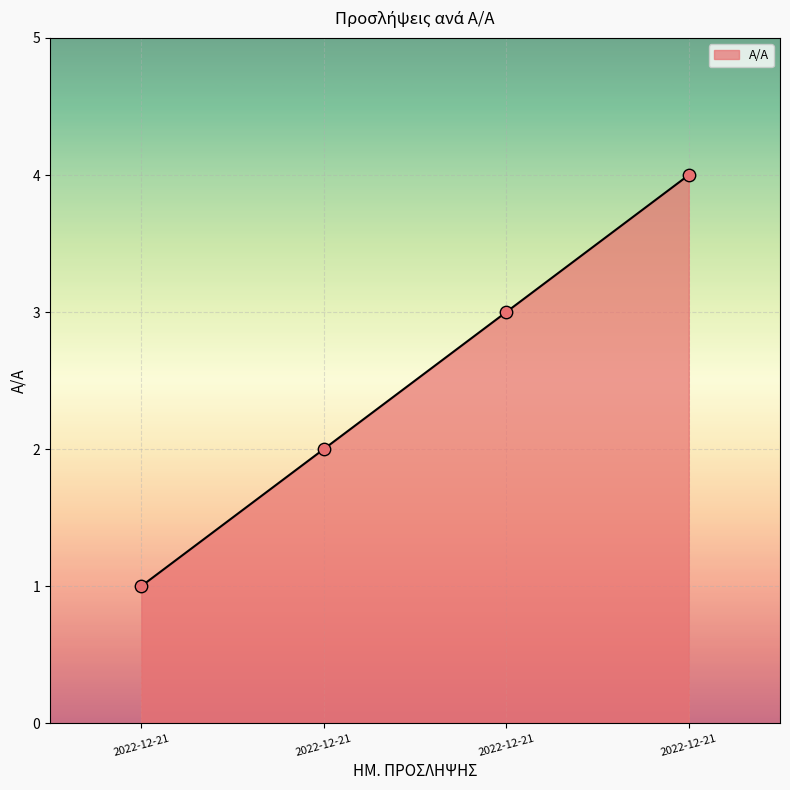

Count the number of data series in this chart.

1